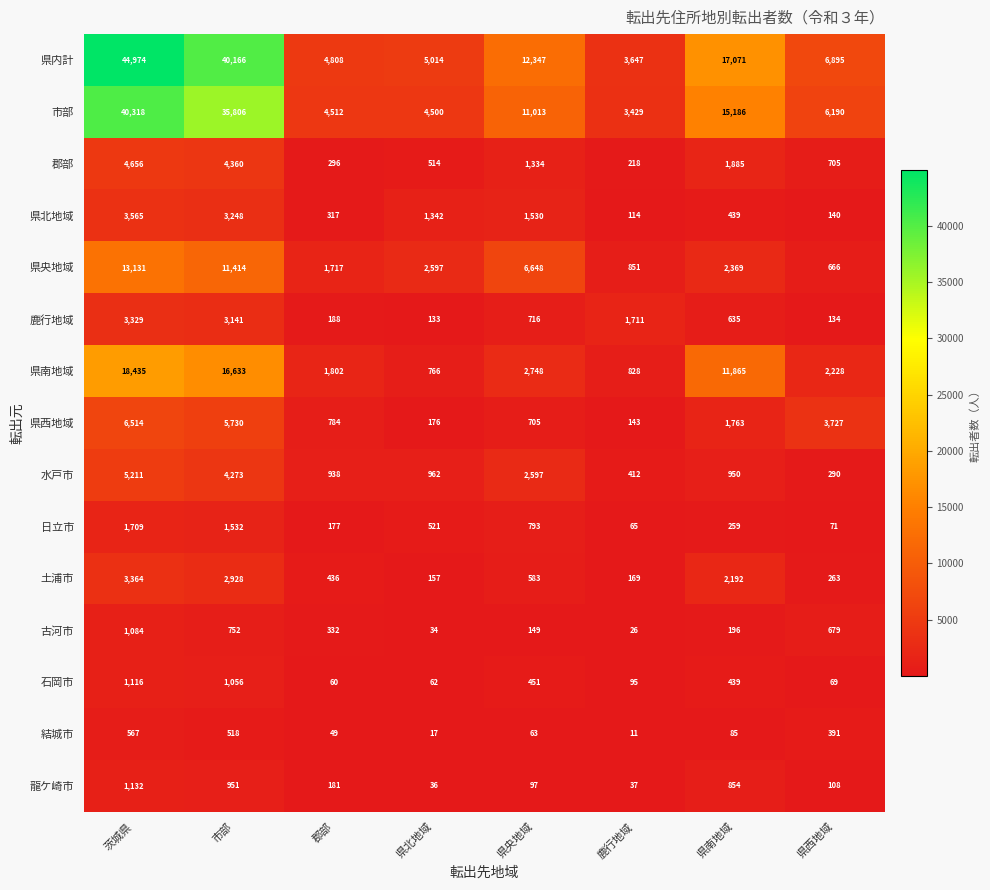

List the series in order of their peak value, lowest first.

結城市, 古河市, 石岡市, 龍ケ崎市, 日立市, 鹿行地域, 土浦市, 県北地域, 郡部, 水戸市, 県西地域, 県央地域, 県南地域, 市部, 県内計